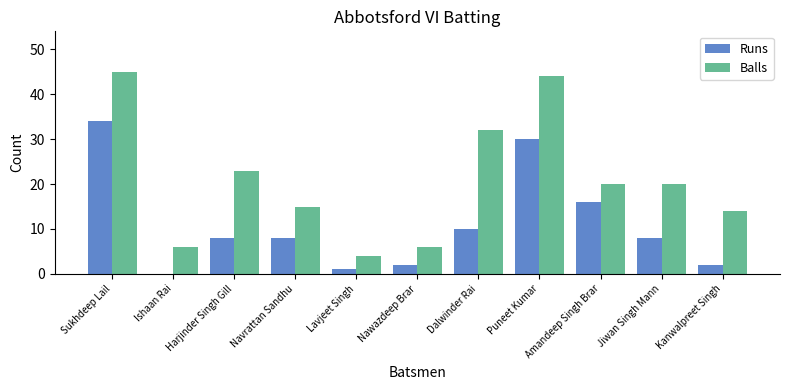

Which category has the highest value across all series?

Sukhdeep Lail